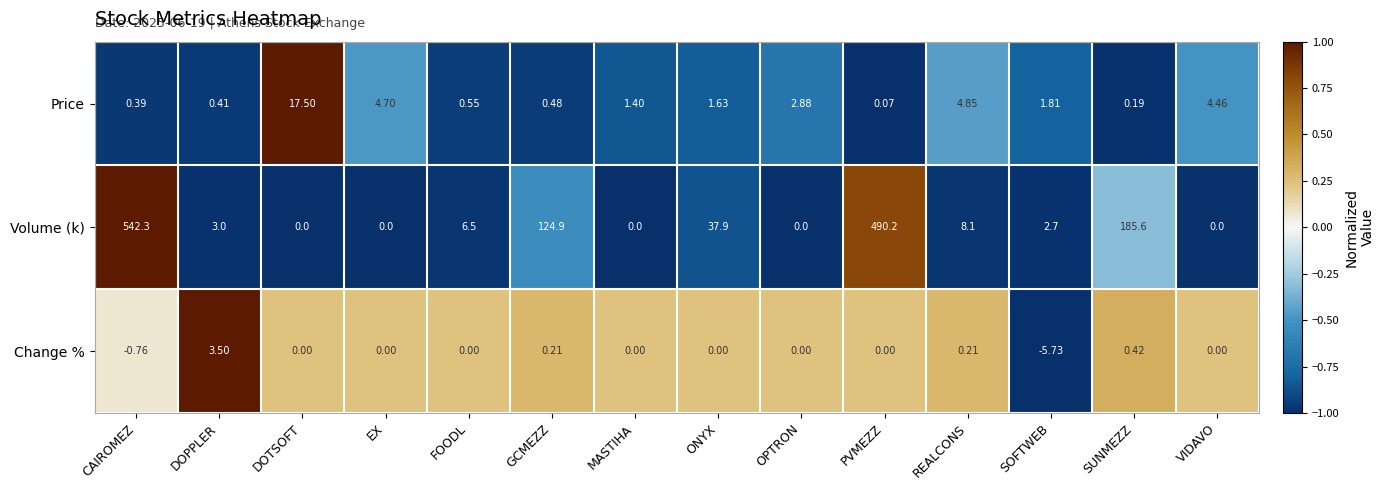

List the series in order of their peak value, highest first.

Volume (k), Price, Change %